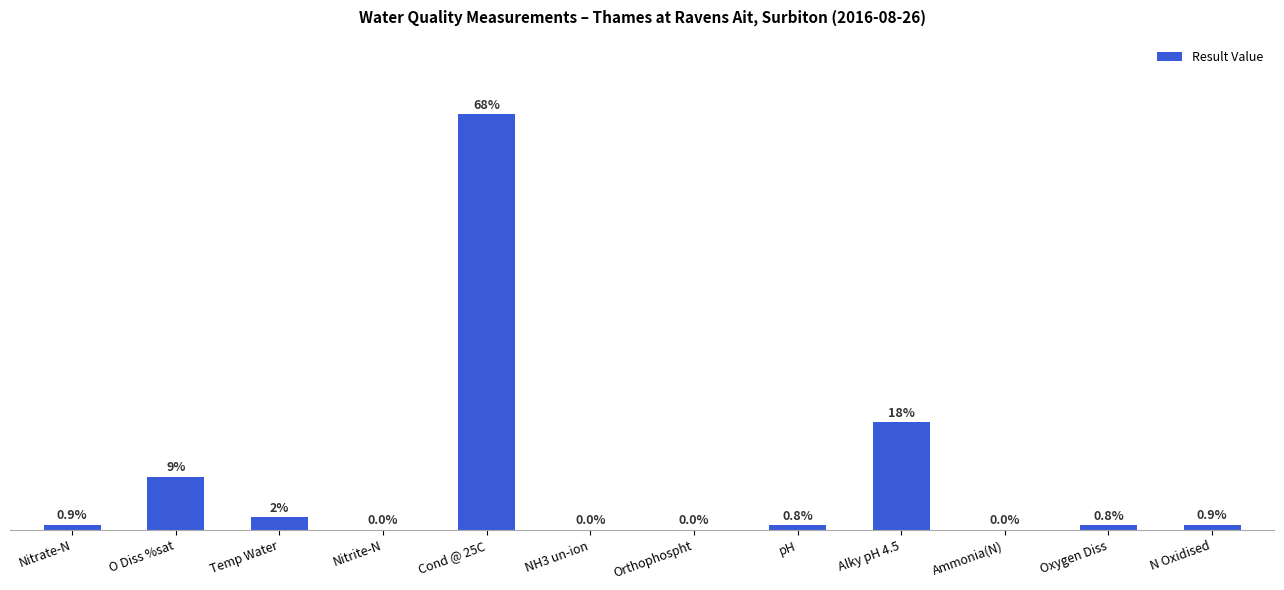

Are the bars horizontal?

No